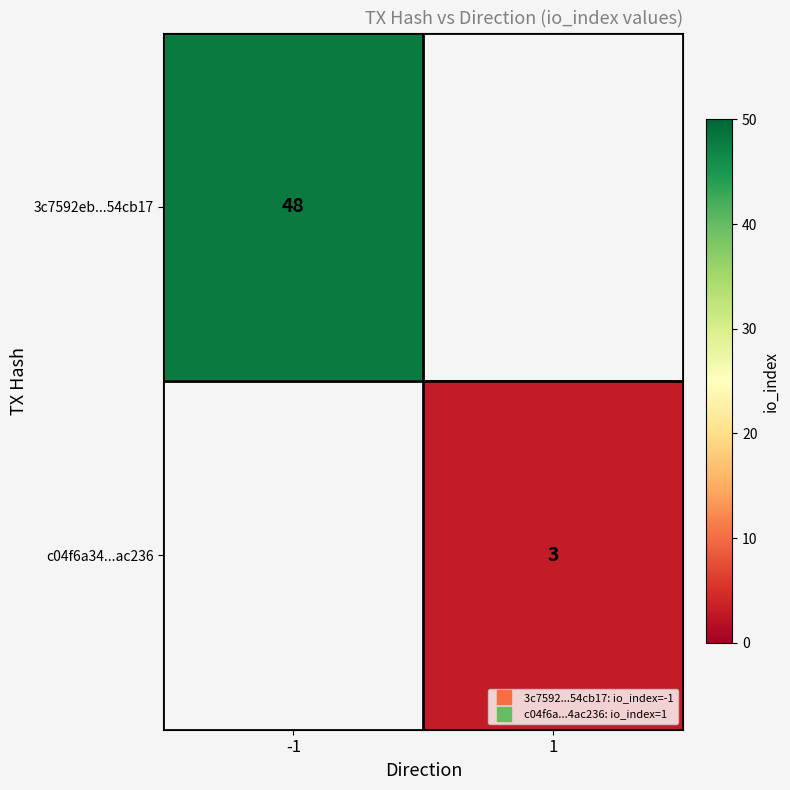

How many data points does each series have?

2